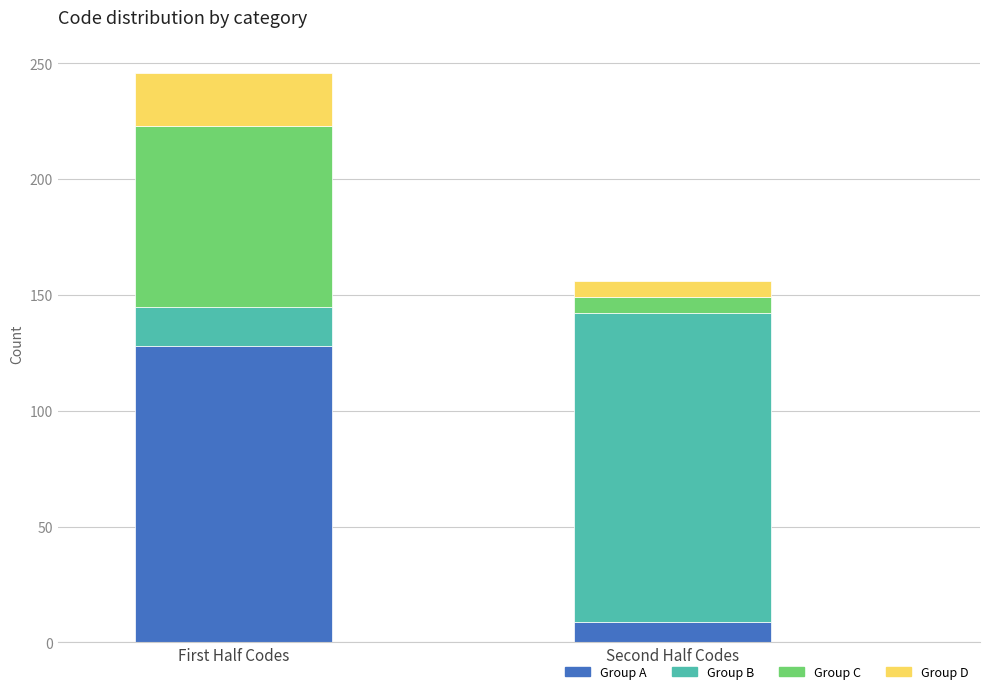

How many bars are there in total?

2